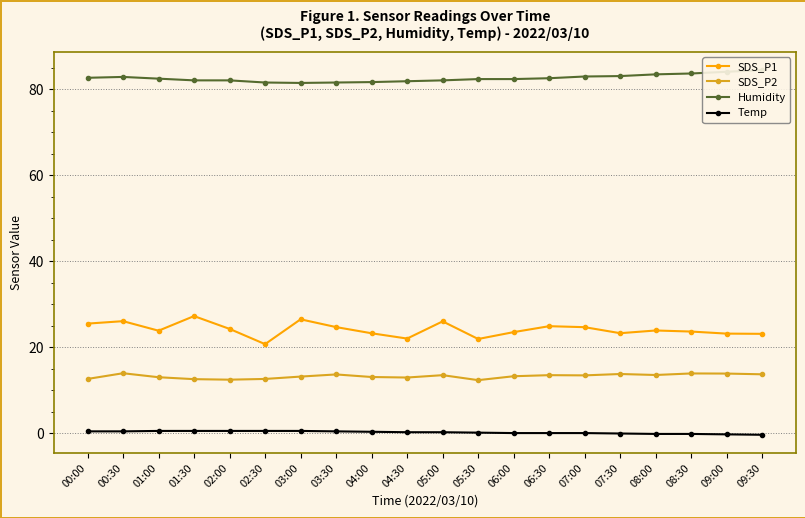

Which has a higher value, 08:30 or 00:00?

00:00